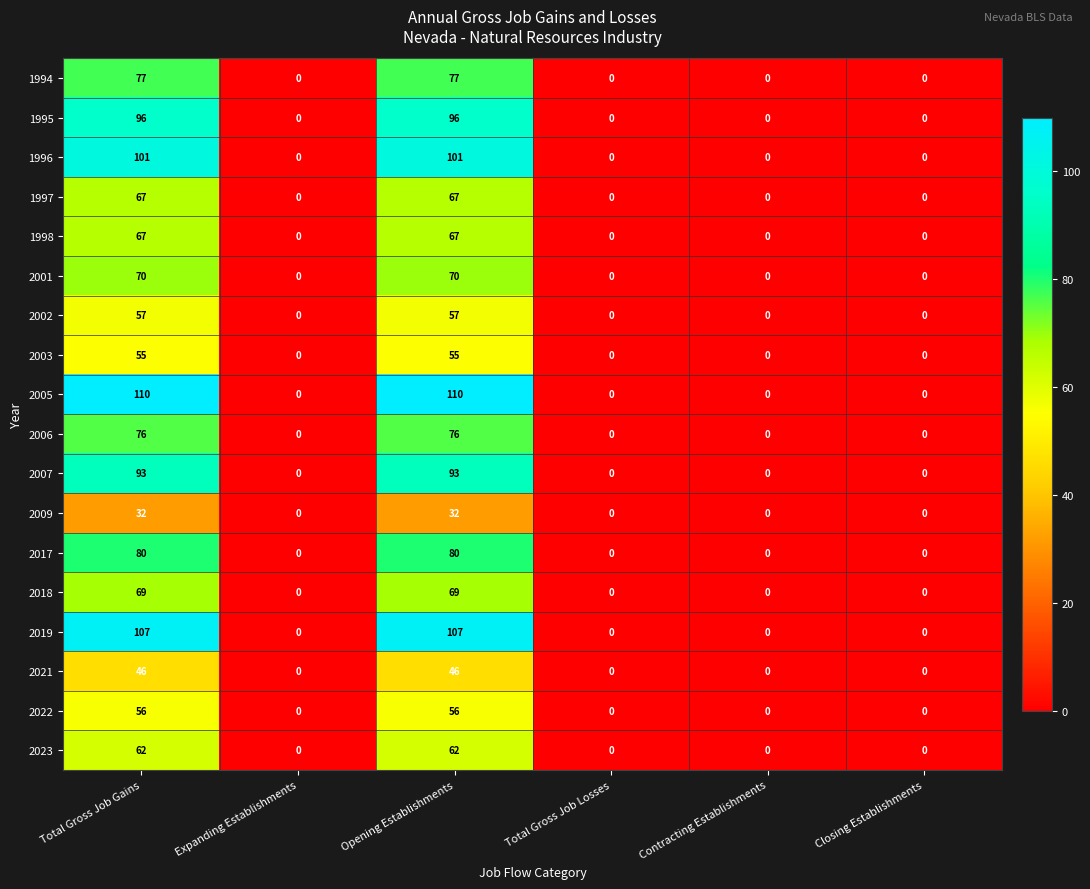

True or false: 1994 has a value of 53 at Total Gross Job Gains.

False